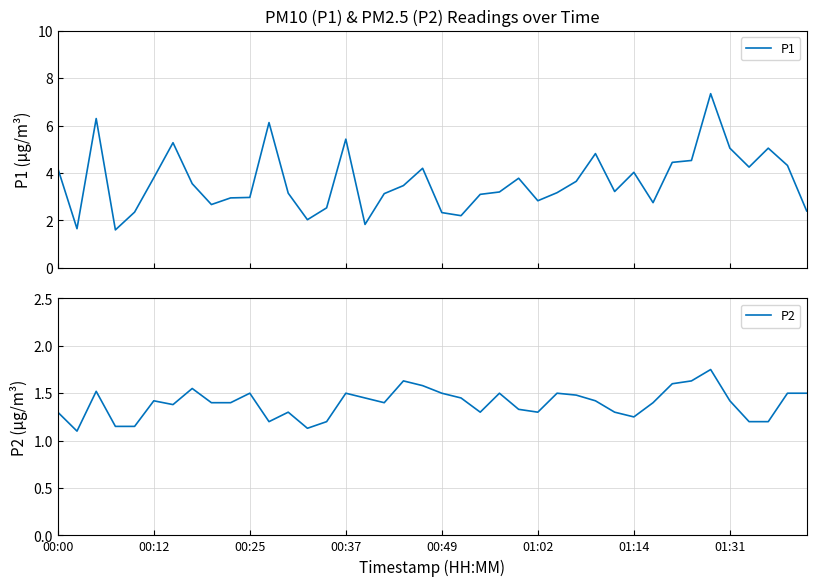

Which category has the highest value in the P1 series?

34